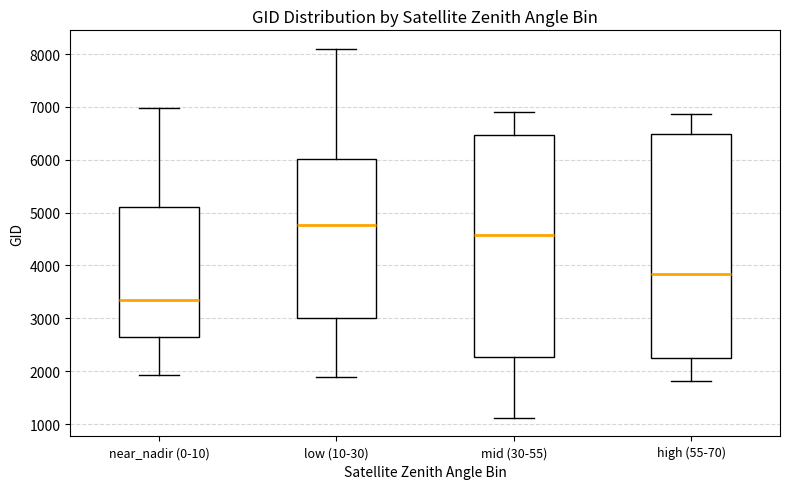

Which box's median line is the highest?

low (10-30)